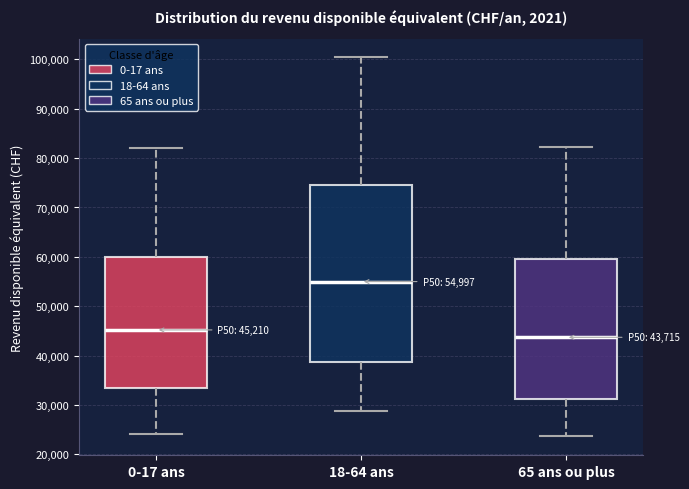

Comparing the boxes themselves (not the whiskers), which one is the tallest?

18-64 ans